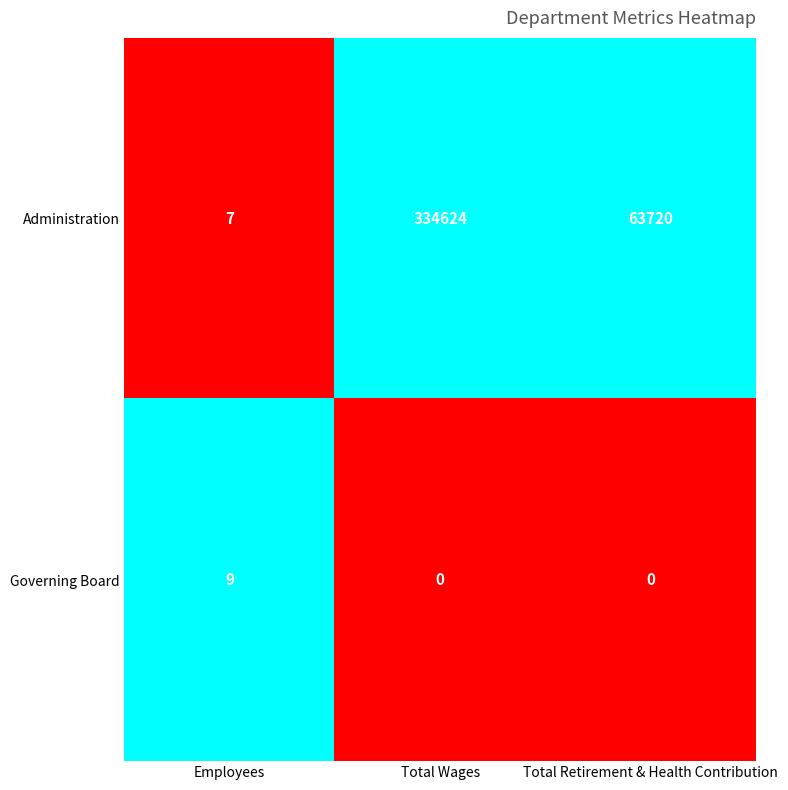

Between Employees and Total Retirement & Health Contribution, which series saw the biggest shift?

Administration